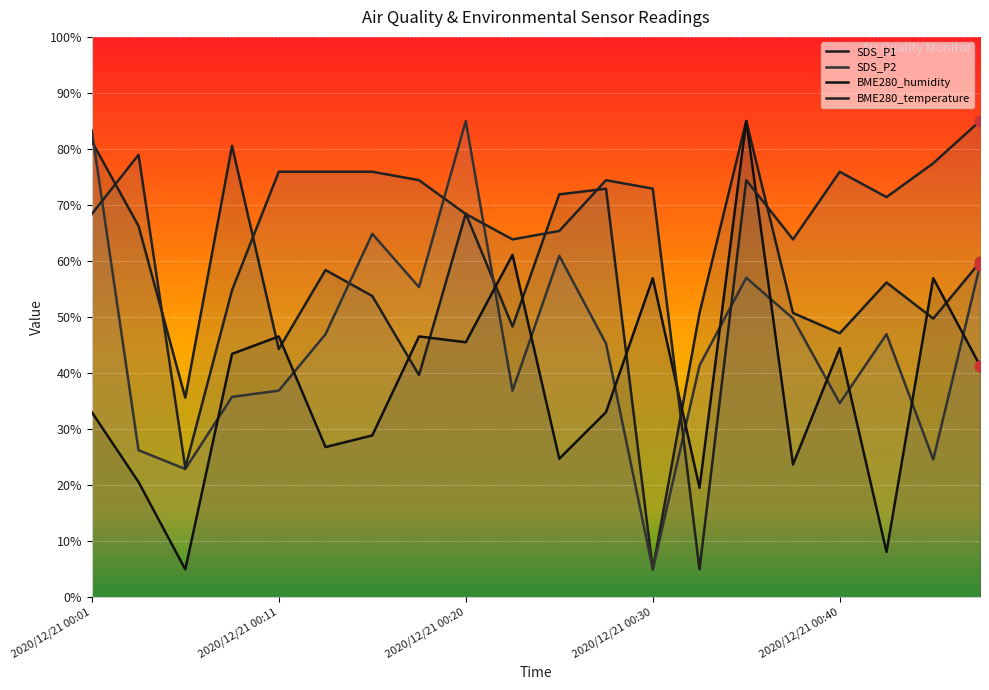

Which series has the widest spread of Y values?

SDS_P1